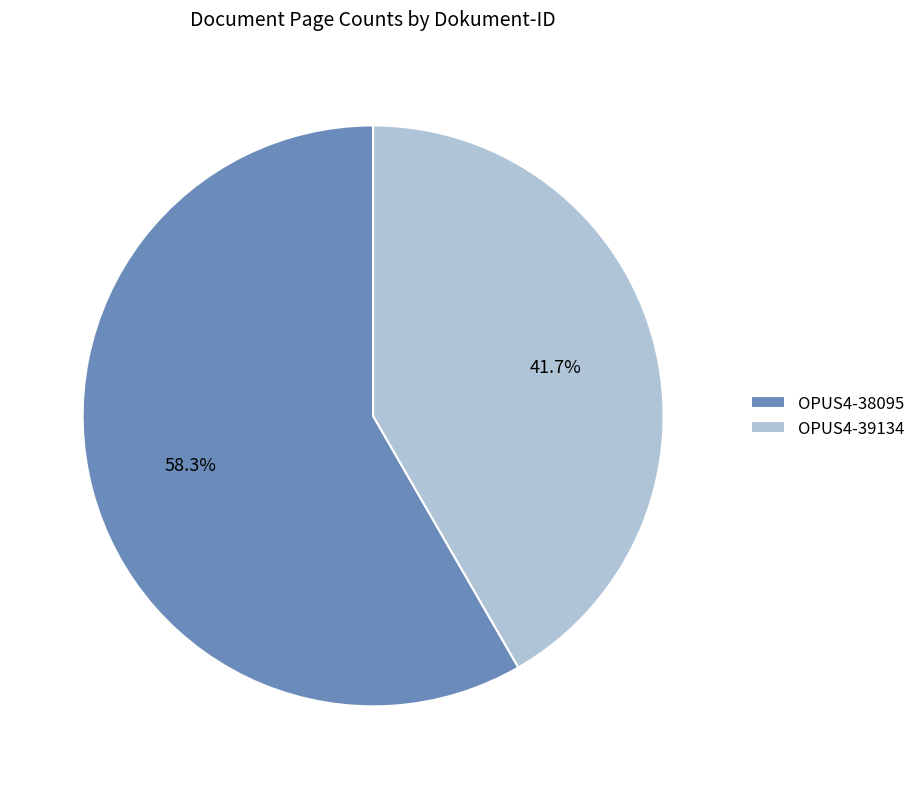

Rank the categories by value from highest to lowest.

OPUS4-38095, OPUS4-39134